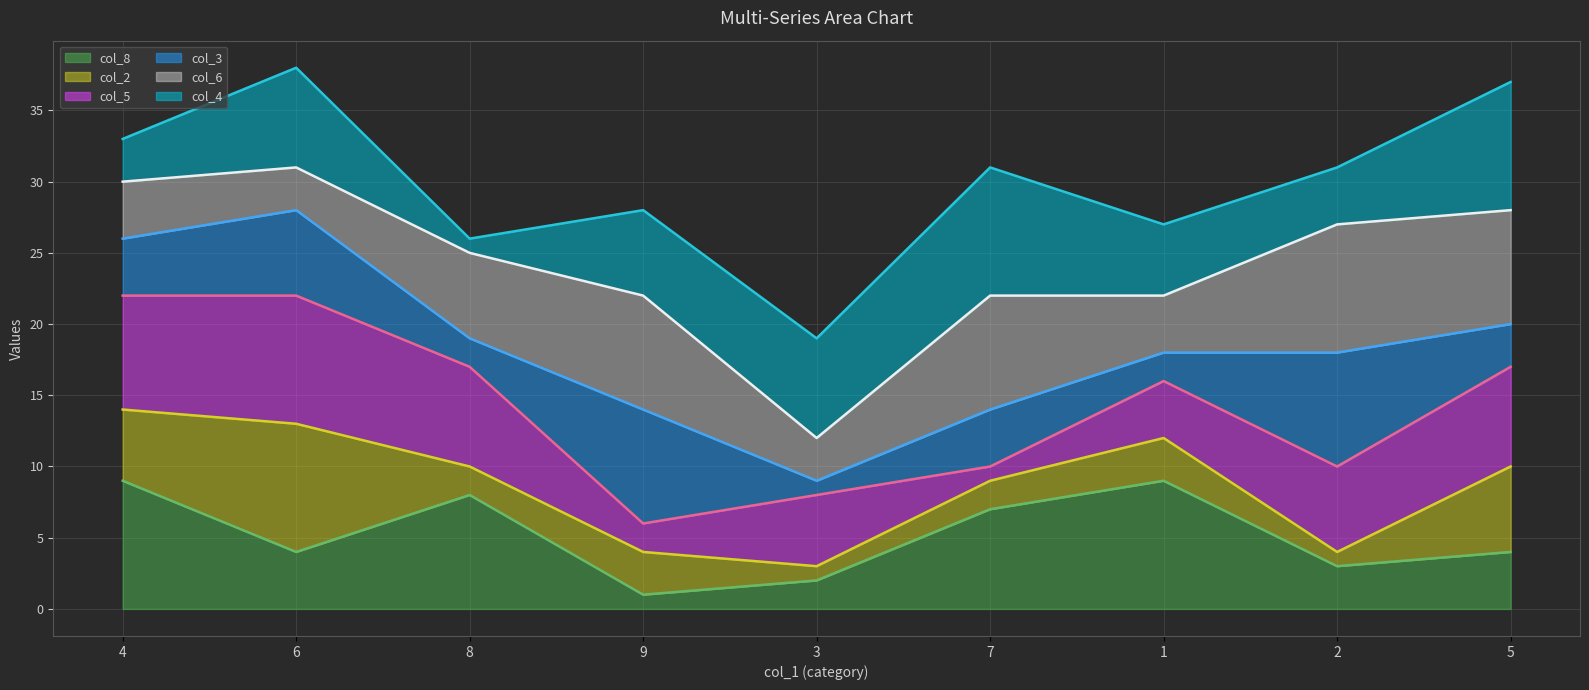

The value of col_3_line at 4 is 26. True or false?

True